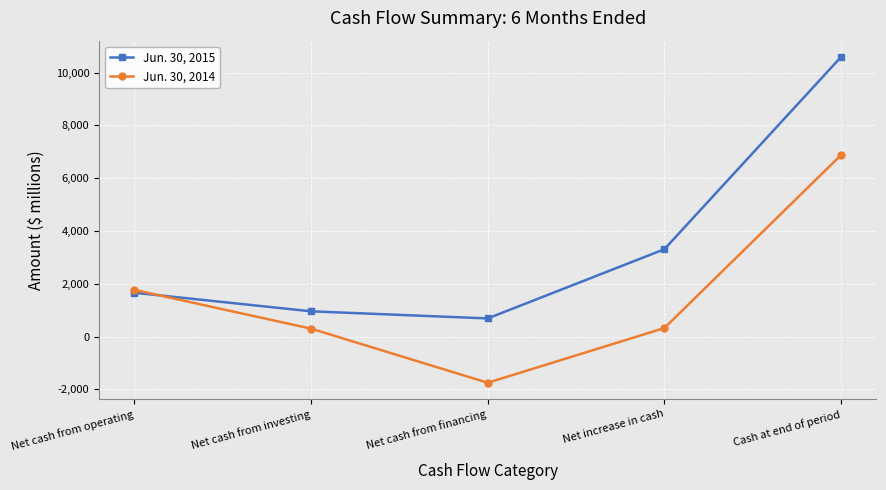

What position from the right is Cash at end of period?

1